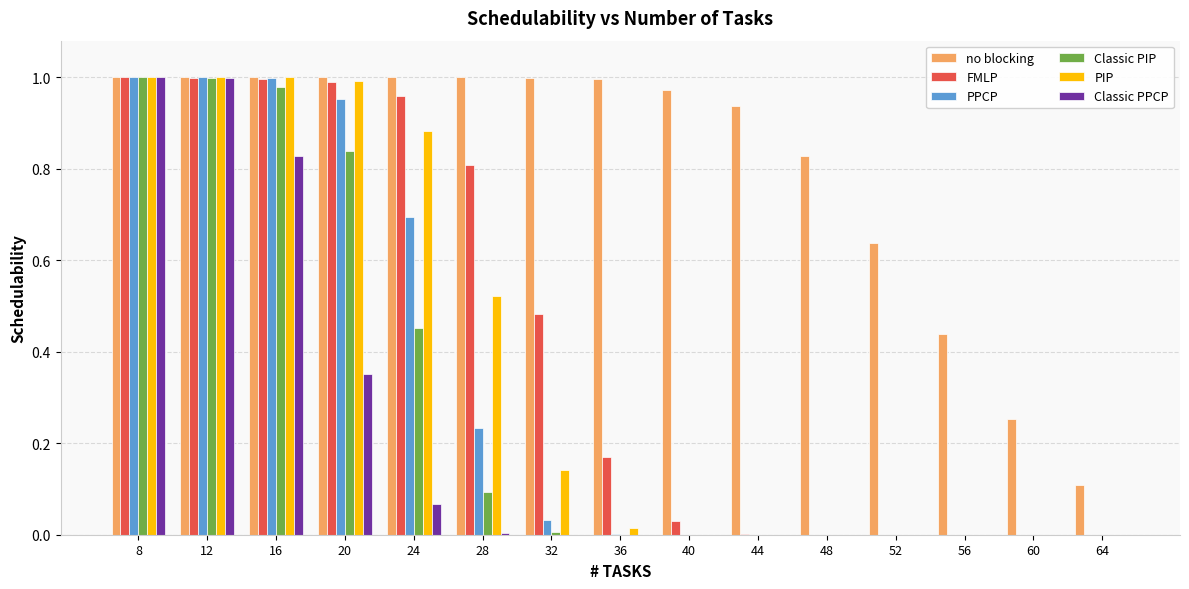

Between 20 and 24, which series saw the biggest shift?

Classic PIP